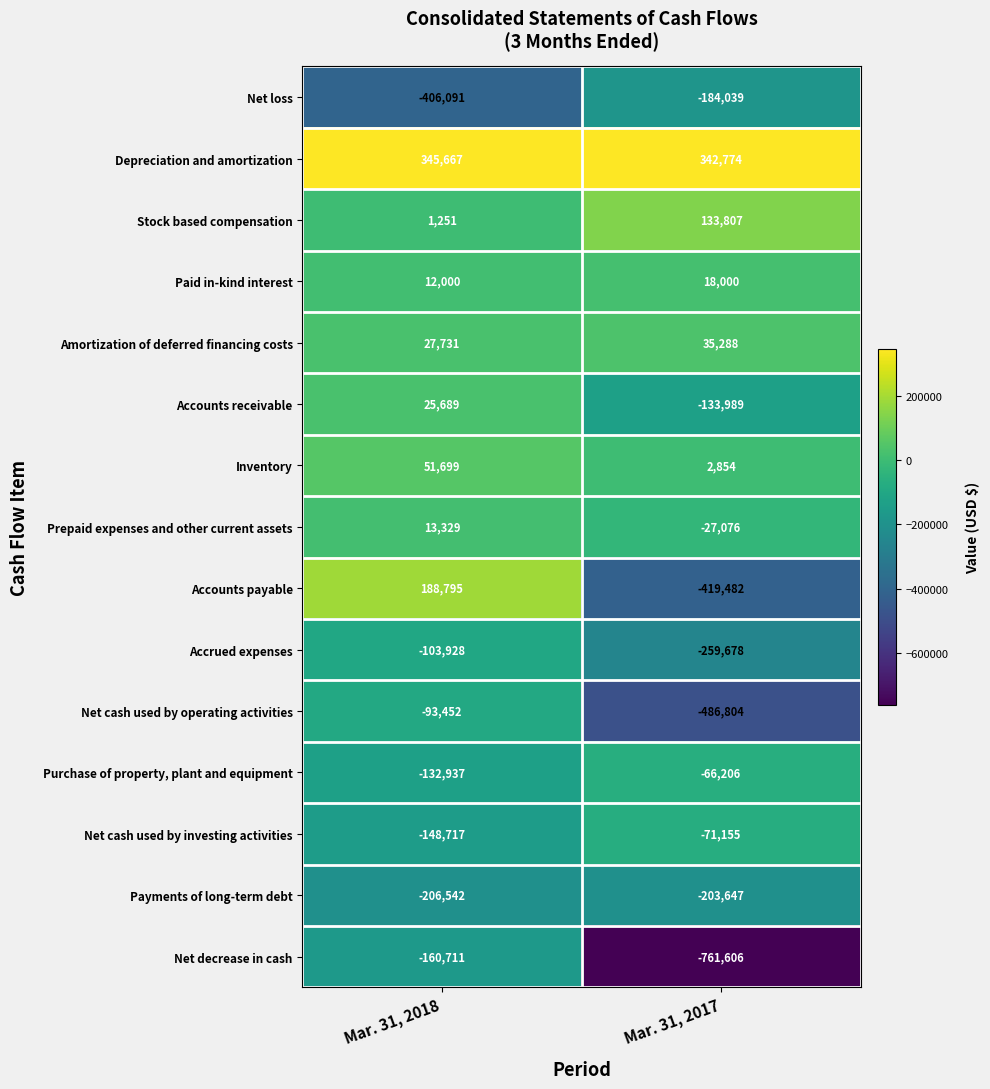

Which category has the lowest value across all series?

Mar. 31, 2017